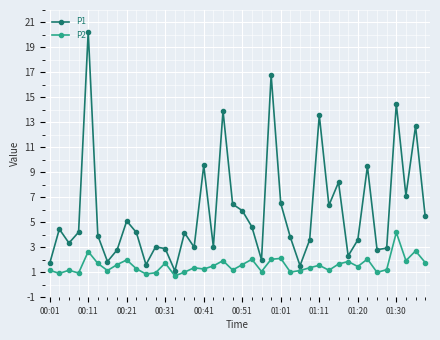

Which series has the largest total across all categories?

P1